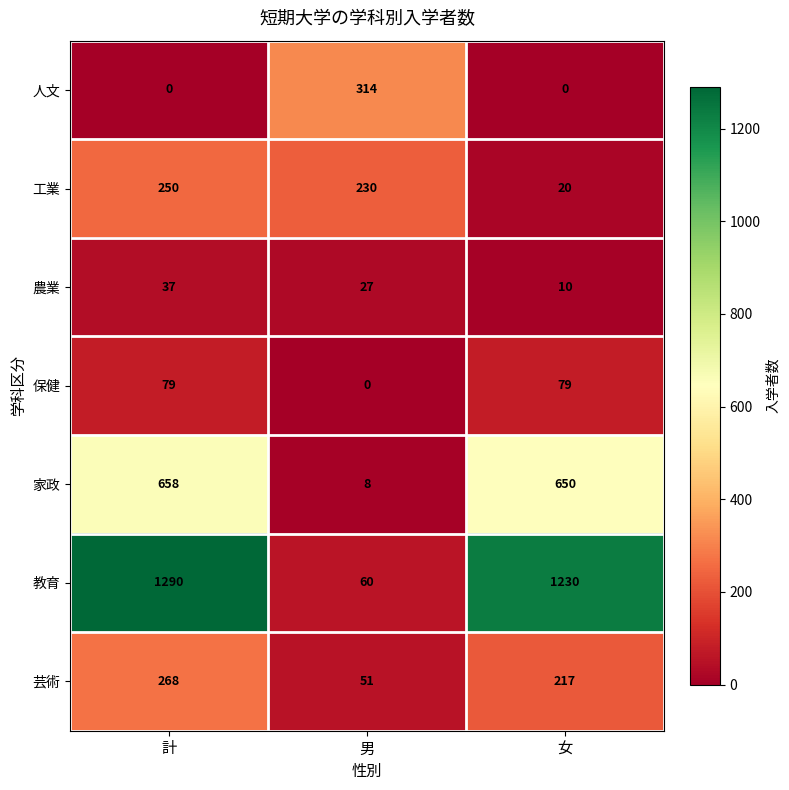

How many values in the 保健 series are below 79?

1